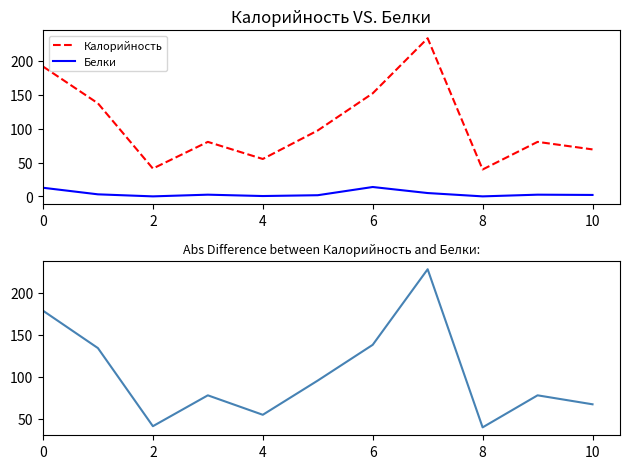

The Калорийность series shows 69.3 at 10. True or false?

True